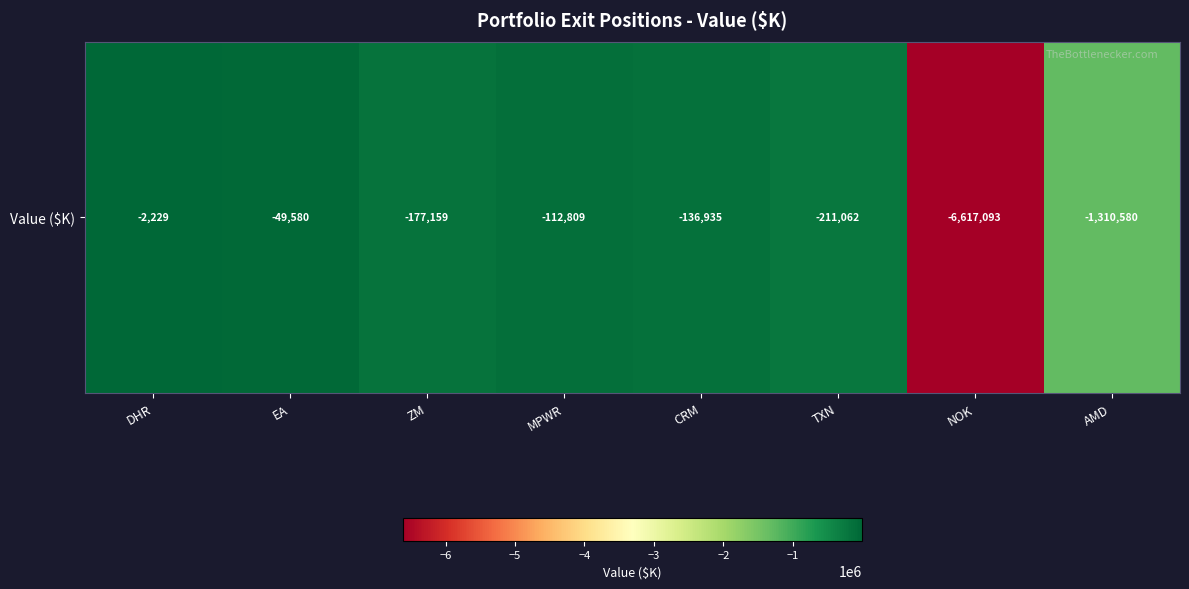

Reading right to left, list all the values displayed in this chart.

AMD=-1310580	NOK=-6617093	TXN=-211062	CRM=-136935	MPWR=-112809	ZM=-177159	EA=-49580	DHR=-2229